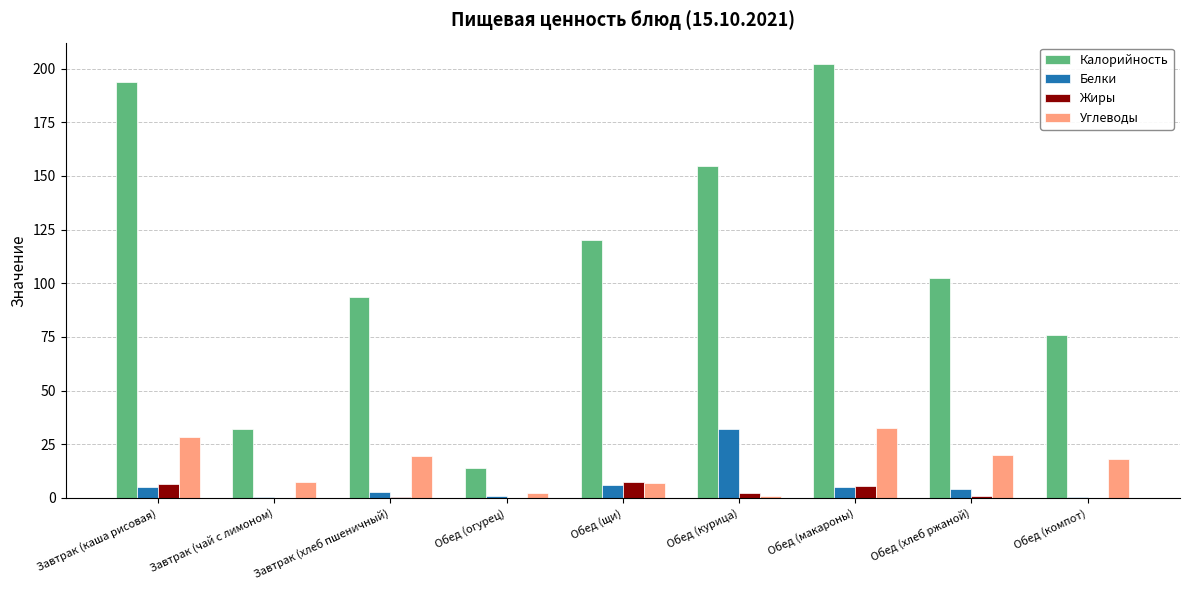

True or false: Калорийность has a value of 202.0 at Обед (макароны).

True